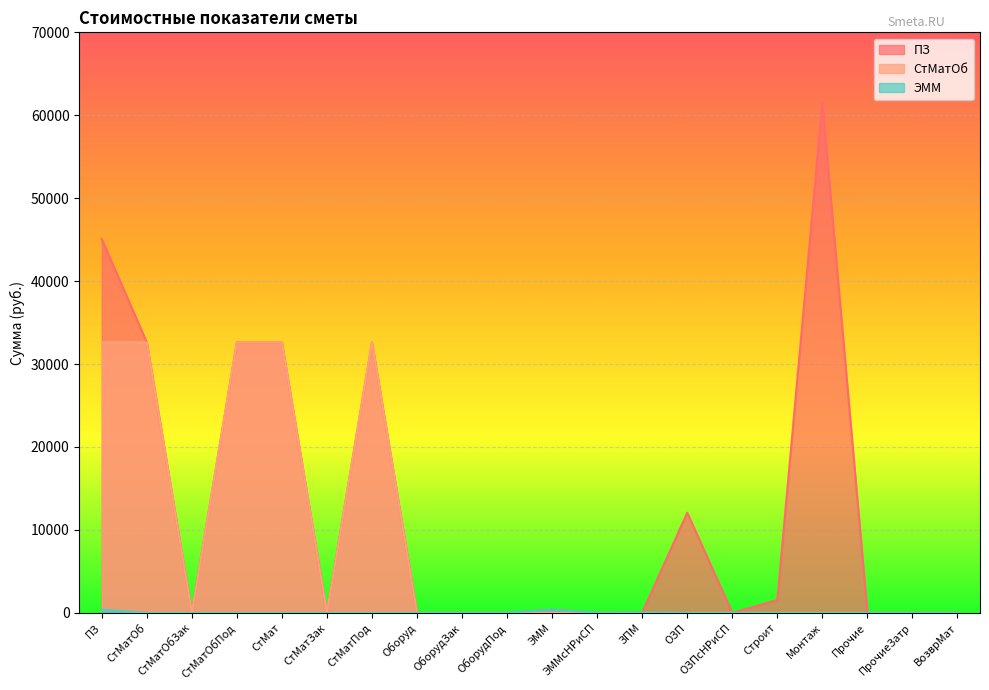

Reading left to right, what are all the values shown in this chart?

ПЗ: ПЗ=45080.6	СтМатОб=32624.5	СтМатОбЗак=0.0	СтМатОбПод=32624.5	СтМат=32624.5	СтМатЗак=0.0	СтМатПод=32624.5	Оборуд=0.0	ОборудЗак=0.0	ОборудПод=0.0	ЭММ=387.4	ЭММсНРиСП=0.0	ЗПМ=27.0	ОЗП=12068.8	ОЗПсНРиСП=0.0	Строит=1550.0	Монтаж=61562.3	Прочие=0.0	ПрочиеЗатр=0.0	ВозврМат=0.0
СтМатОб: ПЗ=32624.5	СтМатОб=32624.5	СтМатОбЗак=0.0	СтМатОбПод=32624.5	СтМат=32624.5	СтМатЗак=0.0	СтМатПод=32624.5	Оборуд=0.0	ОборудЗак=0.0	ОборудПод=0.0	ЭММ=0.0	ЭММсНРиСП=0.0	ЗПМ=0.0	ОЗП=0.0	ОЗПсНРиСП=0.0	Строит=0.0	Монтаж=0.0	Прочие=0.0	ПрочиеЗатр=0.0	ВозврМат=0.0
ЭММ: ПЗ=387.4	СтМатОб=0.0	СтМатОбЗак=0.0	СтМатОбПод=0.0	СтМат=0.0	СтМатЗак=0.0	СтМатПод=0.0	Оборуд=0.0	ОборудЗак=0.0	ОборудПод=0.0	ЭММ=387.4	ЭММсНРиСП=0.0	ЗПМ=27.0	ОЗП=0.0	ОЗПсНРиСП=0.0	Строит=0.0	Монтаж=0.0	Прочие=0.0	ПрочиеЗатр=0.0	ВозврМат=0.0